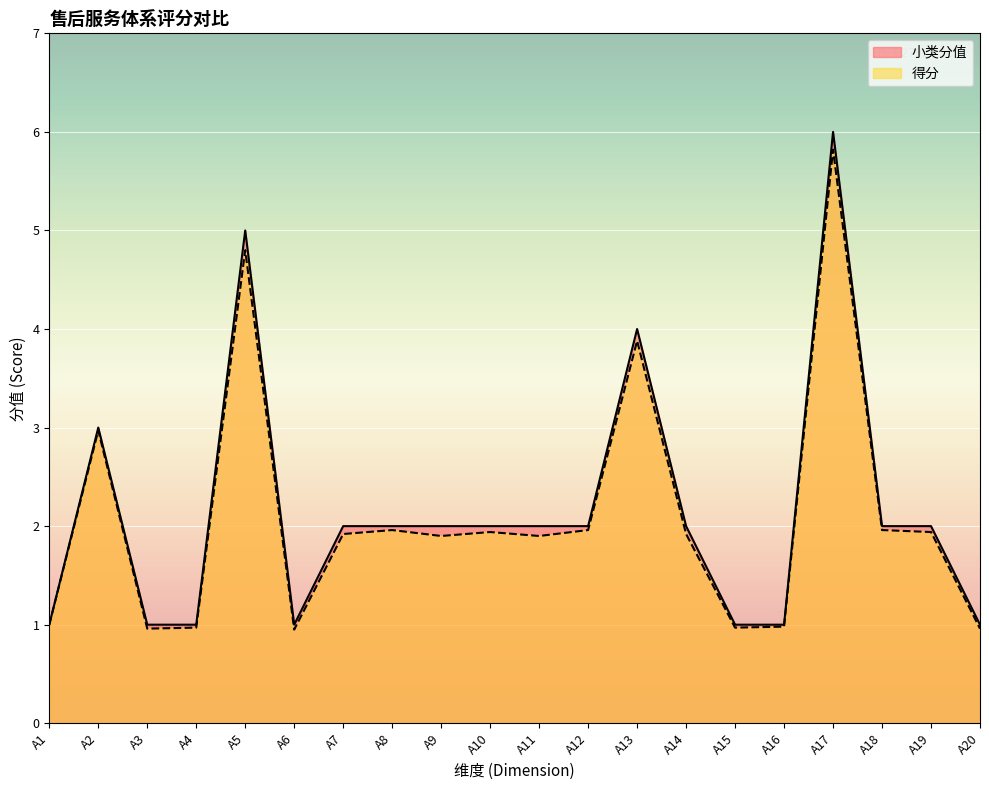

What is the average value of the 小类分值 series?

2.1